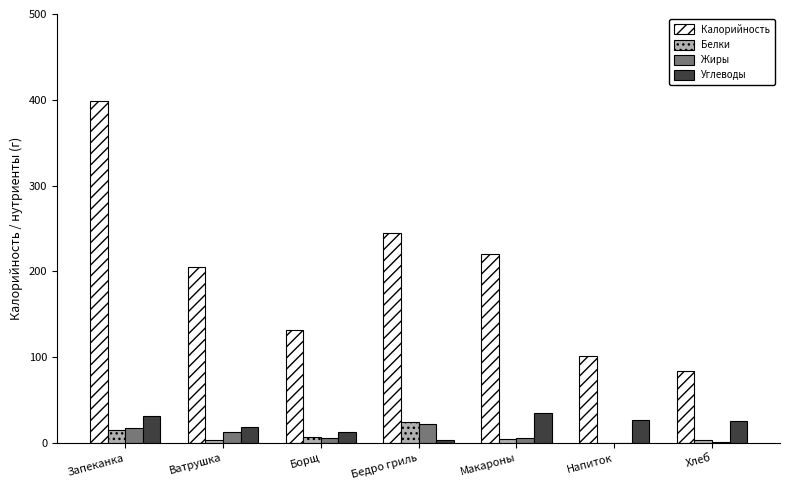

Which category has the highest value across all series?

Запеканка